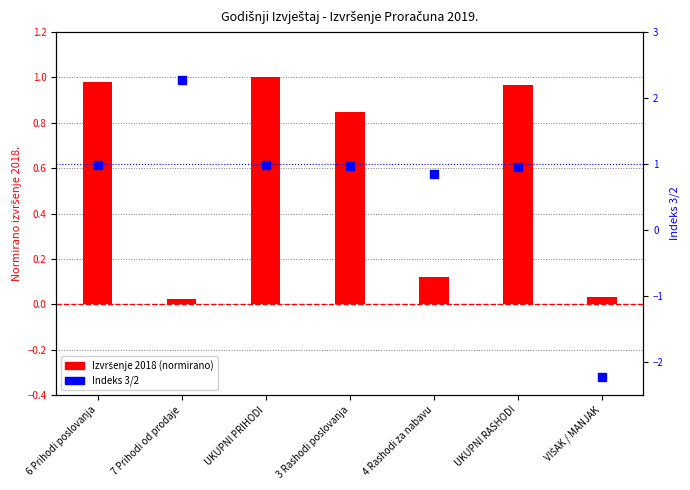

At which category is the sum across all series the highest?

7 Prihodi od prodaje